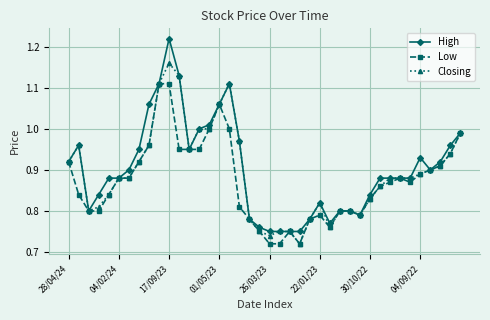

At how many categories does at least one series exceed 0?

40